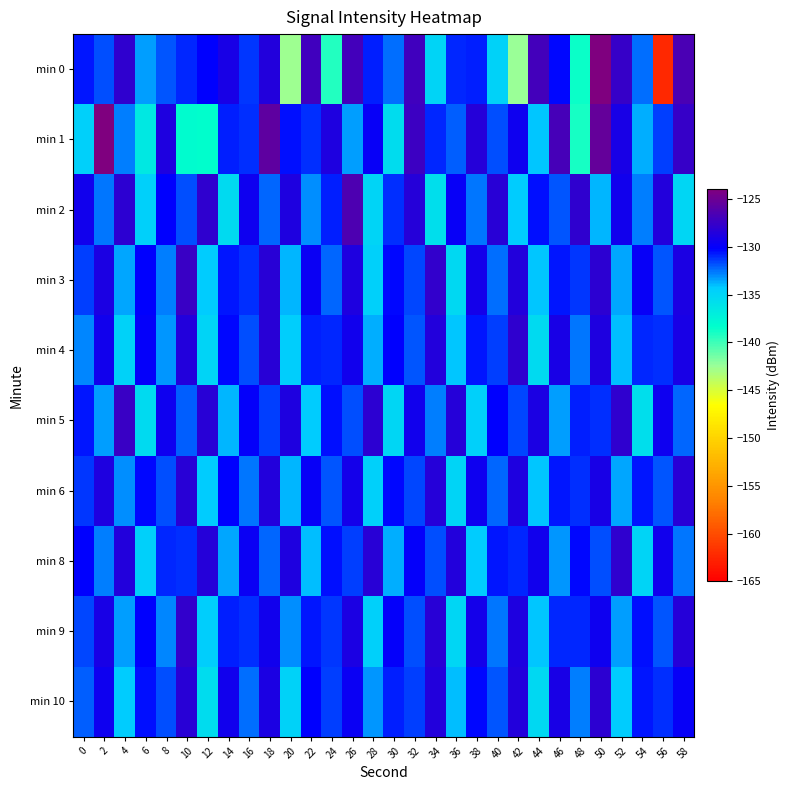

How many distinct data groups are displayed?

10